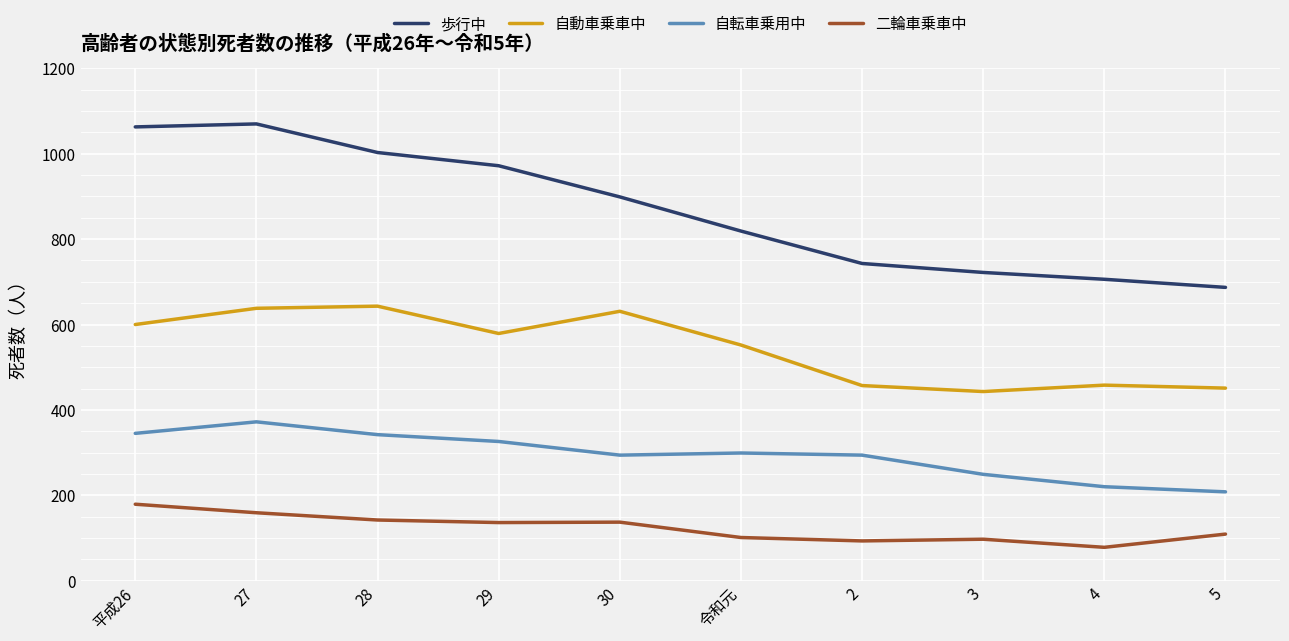

Rank the series at 2 from lowest to highest value.

二輪車乗車中, 自転車乗用中, 自動車乗車中, 歩行中